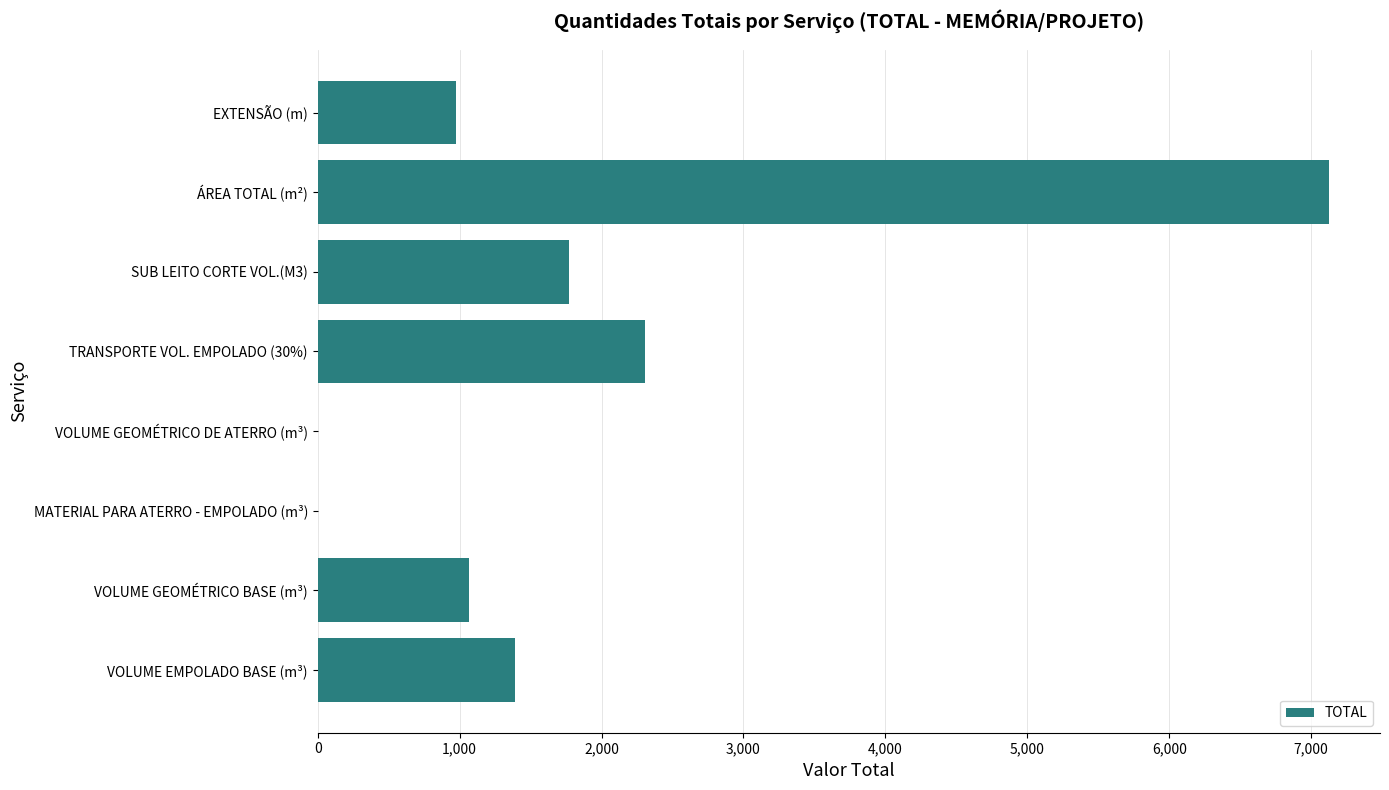

Between ÁREA TOTAL (m²) and MATERIAL PARA ATERRO - EMPOLADO (m³), which is larger?

ÁREA TOTAL (m²)